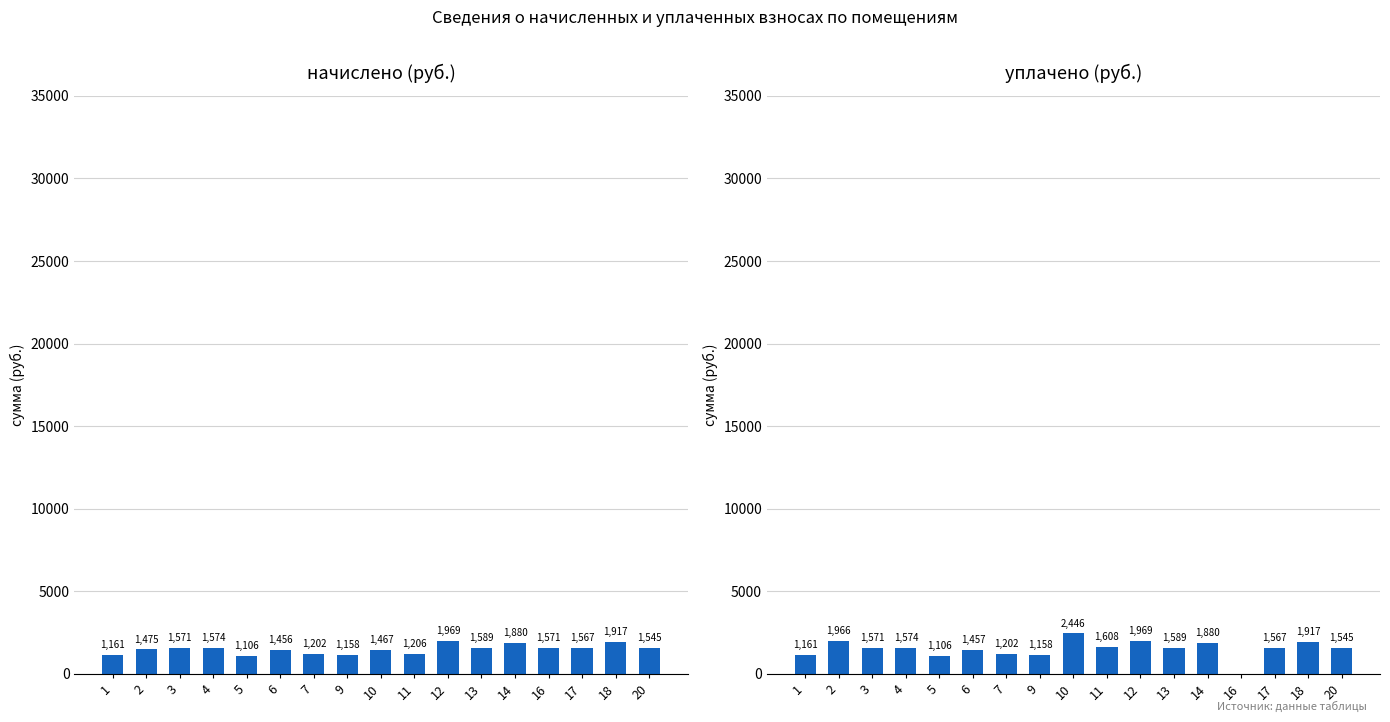

What is the total value across all series at 1?

2322.8